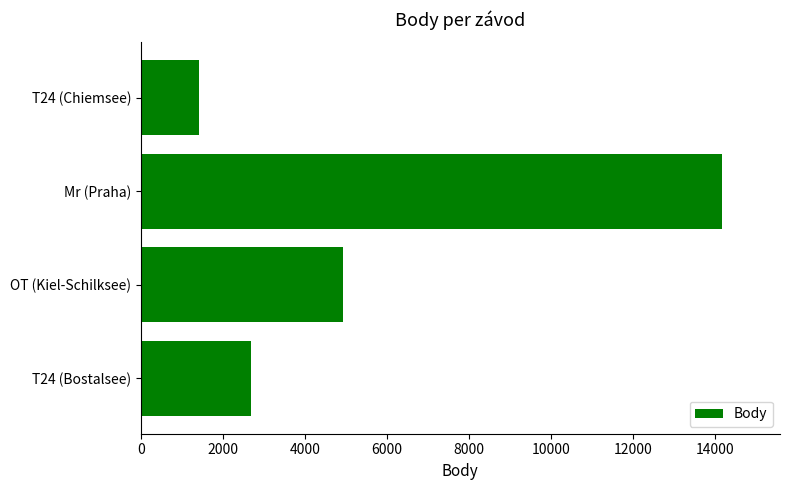

Rank the categories by value from highest to lowest.

Mr (Praha), OT (Kiel-Schilksee), T24 (Bostalsee), T24 (Chiemsee)